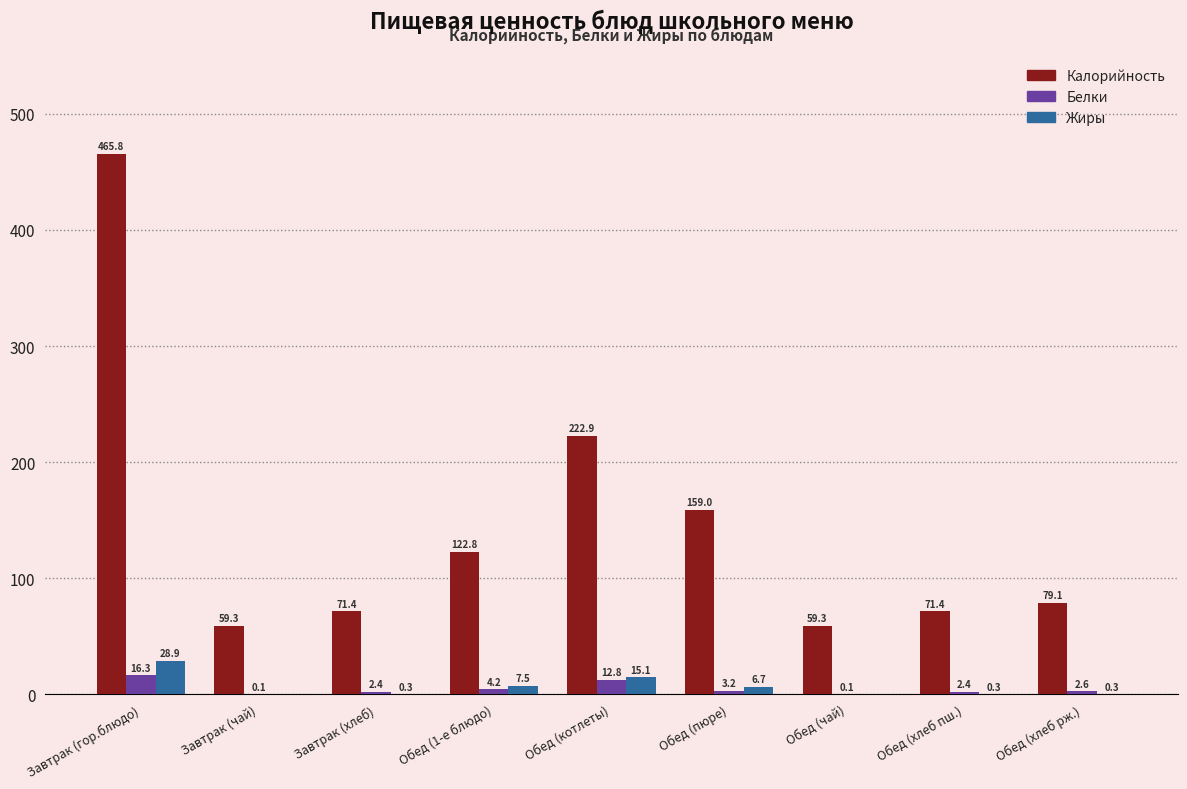

Reading right to left, extract all data points from this chart.

Калорийность: Обед (хлеб рж.)=79.1	Обед (хлеб пш.)=71.4	Обед (чай)=59.3	Обед (пюре)=159.0	Обед (котлеты)=222.9	Обед (1-е блюдо)=122.8	Завтрак (хлеб)=71.4	Завтрак (чай)=59.3	Завтрак (гор.блюдо)=465.8
Белки: Обед (хлеб рж.)=2.6	Обед (хлеб пш.)=2.4	Обед (чай)=0.1	Обед (пюре)=3.2	Обед (котлеты)=12.8	Обед (1-е блюдо)=4.2	Завтрак (хлеб)=2.4	Завтрак (чай)=0.1	Завтрак (гор.блюдо)=16.3
Жиры: Обед (хлеб рж.)=0.3	Обед (хлеб пш.)=0.3	Обед (чай)=0.0	Обед (пюре)=6.7	Обед (котлеты)=15.1	Обед (1-е блюдо)=7.5	Завтрак (хлеб)=0.3	Завтрак (чай)=0.0	Завтрак (гор.блюдо)=28.9